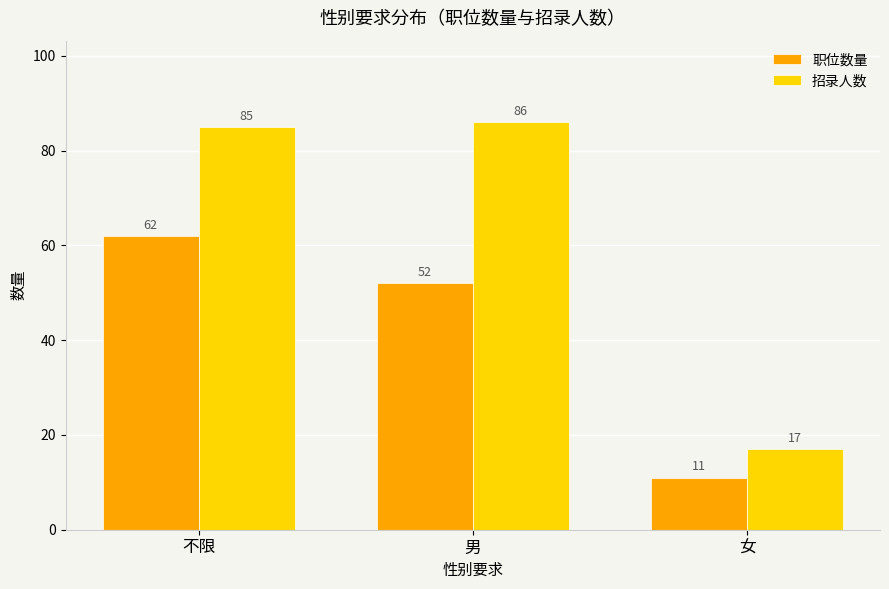

What is the spread (max minus min) of values at 不限?

23